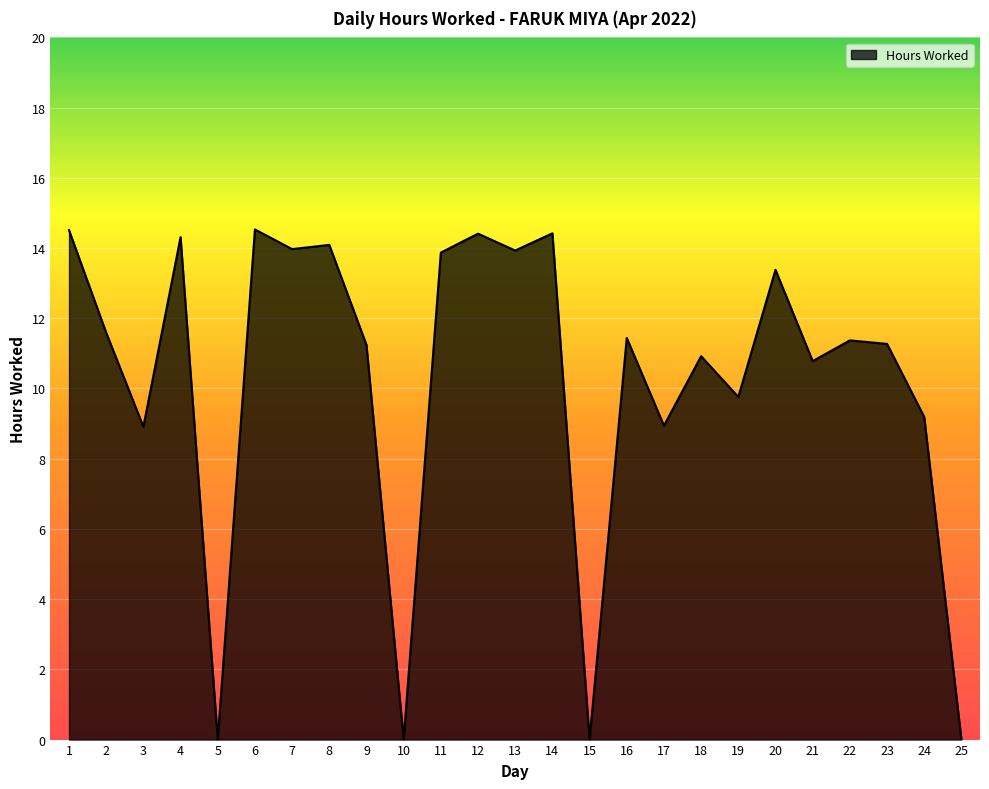

At which category does the data reach its first local valley?

3